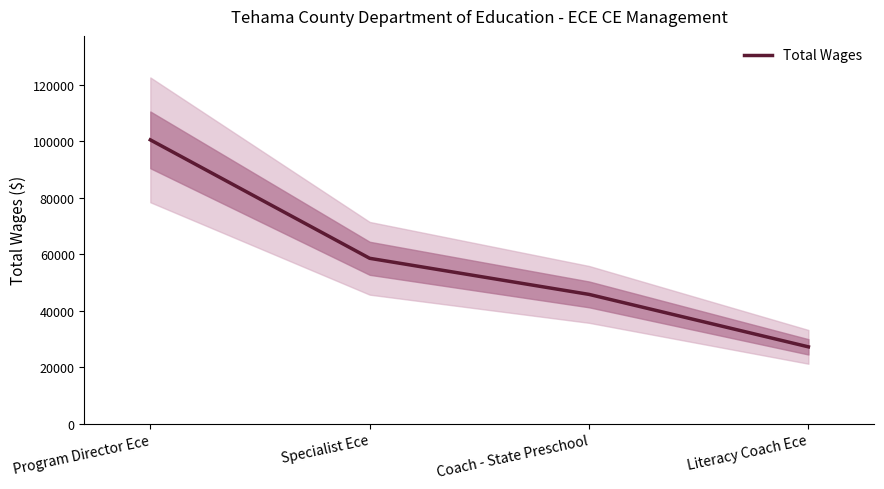

True or false: the data has more than 2 interior local peaks.

False